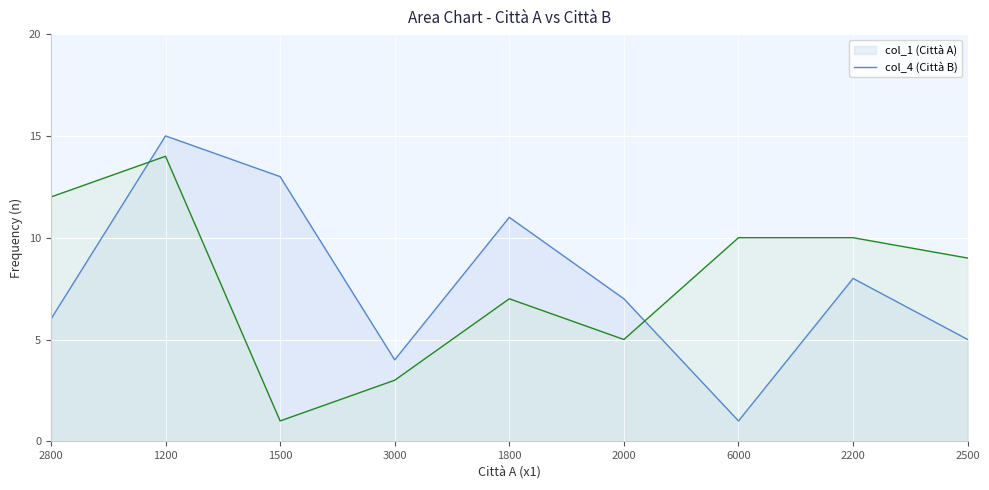

Rank the series by their average value, from highest to lowest.

col_4, col_1